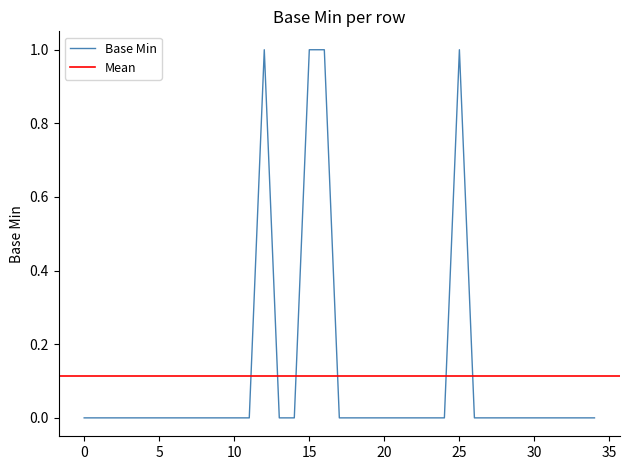

Reading left to right, transcribe all the data shown in this chart.

0	0	0	0	0	0	0	0	0	0	0	0	1	0	0	1	1	0	0	0	0	0	0	0	0	1	0	0	0	0	0	0	0	0	0